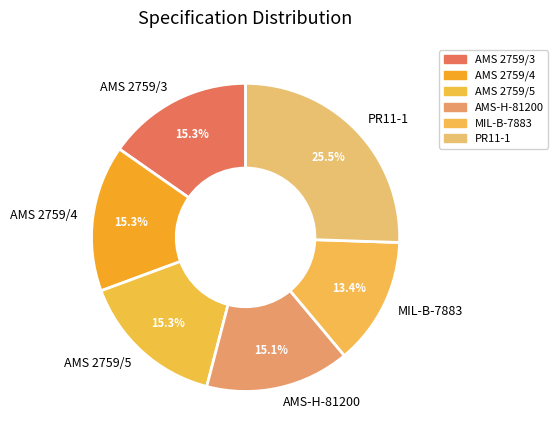

Is it true that AMS 2759/3 is 22% of the pie?

False